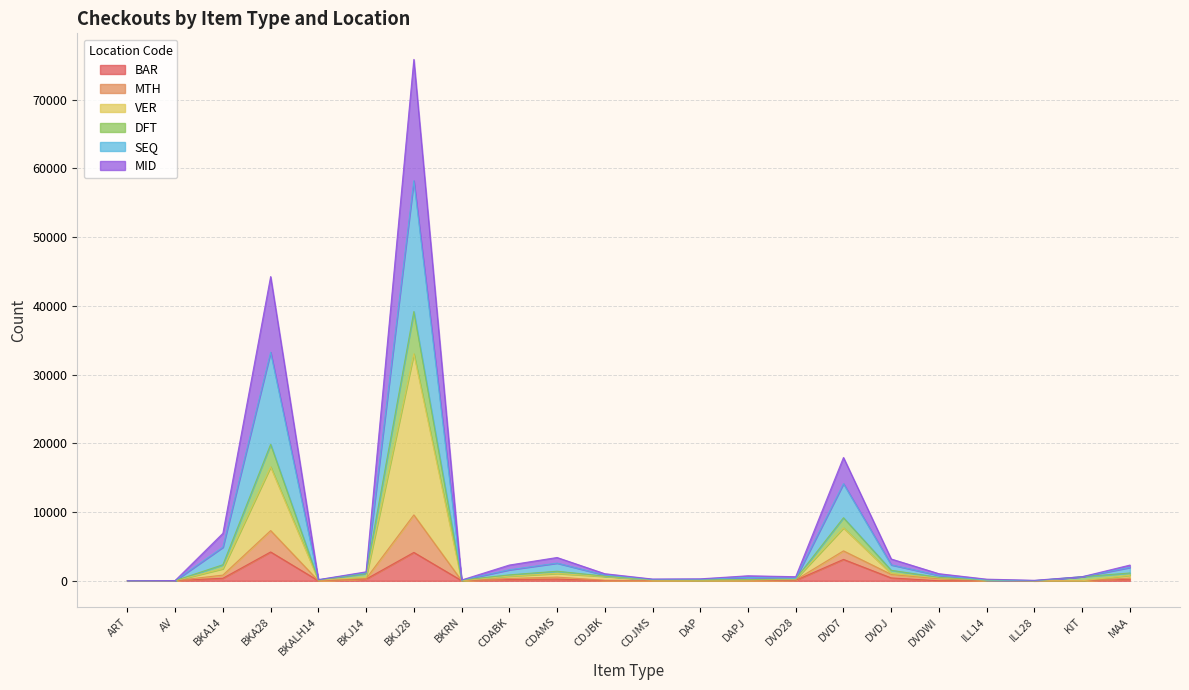

What is the label of the 7th point from the left?

BKJ28